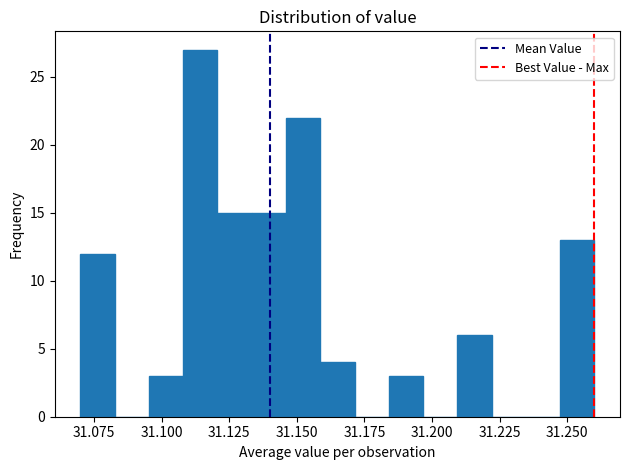

Around what value on the x-axis is the tallest bar? Give the approximate position of its centre, as read against the axis.

31.115